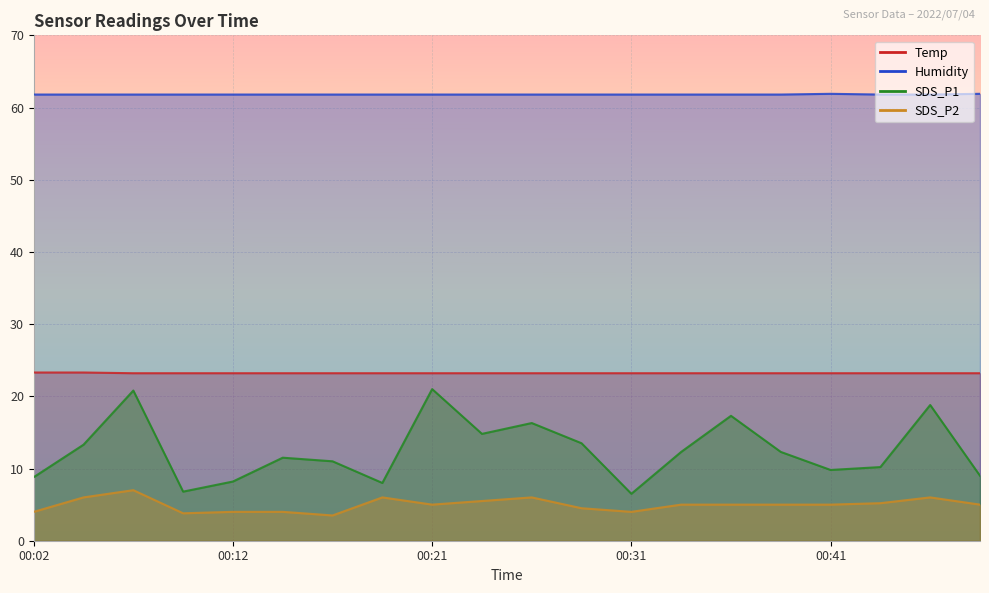

True or false: SDS_P1 has more than 1 interior local peaks.

True